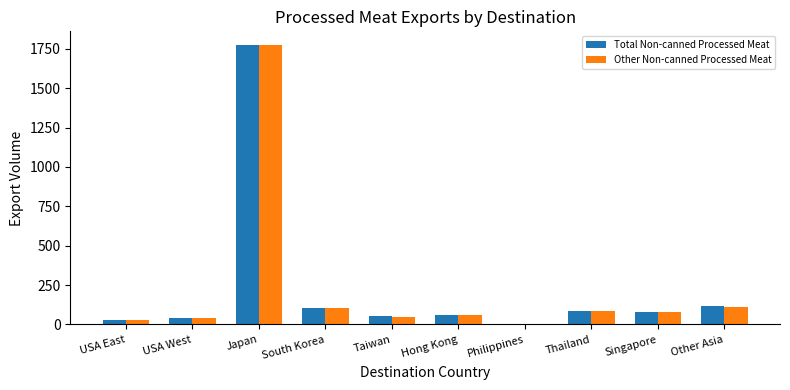

Where does the Other Non-canned Processed Meat series first go above 80?

Japan